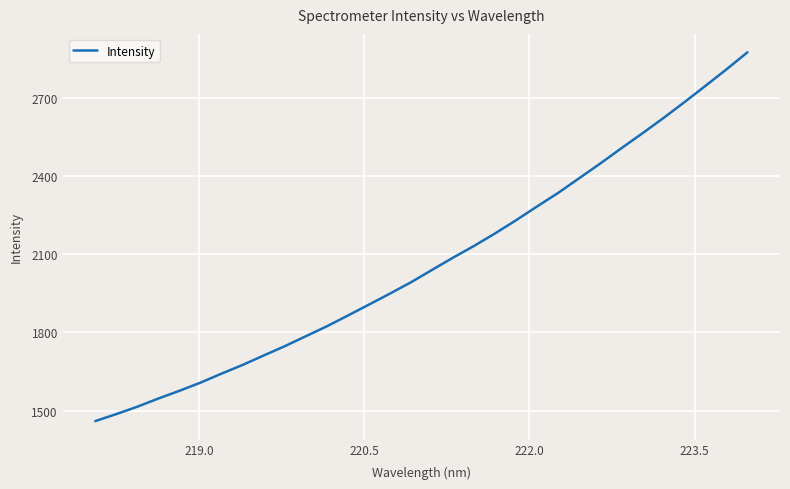

Reading left to right, extract all data points from this chart.

1459.5	1486.5	1514.8	1546.3	1576.0	1607.3	1641.9	1675.2	1711.5	1747.2	1785.3	1823.5	1864.8	1906.9	1949.1	1992.6	2040.1	2087.2	2132.2	2180.3	2231.0	2284.0	2335.9	2392.2	2448.6	2507.0	2564.2	2622.9	2683.9	2746.4	2809.7	2875.4